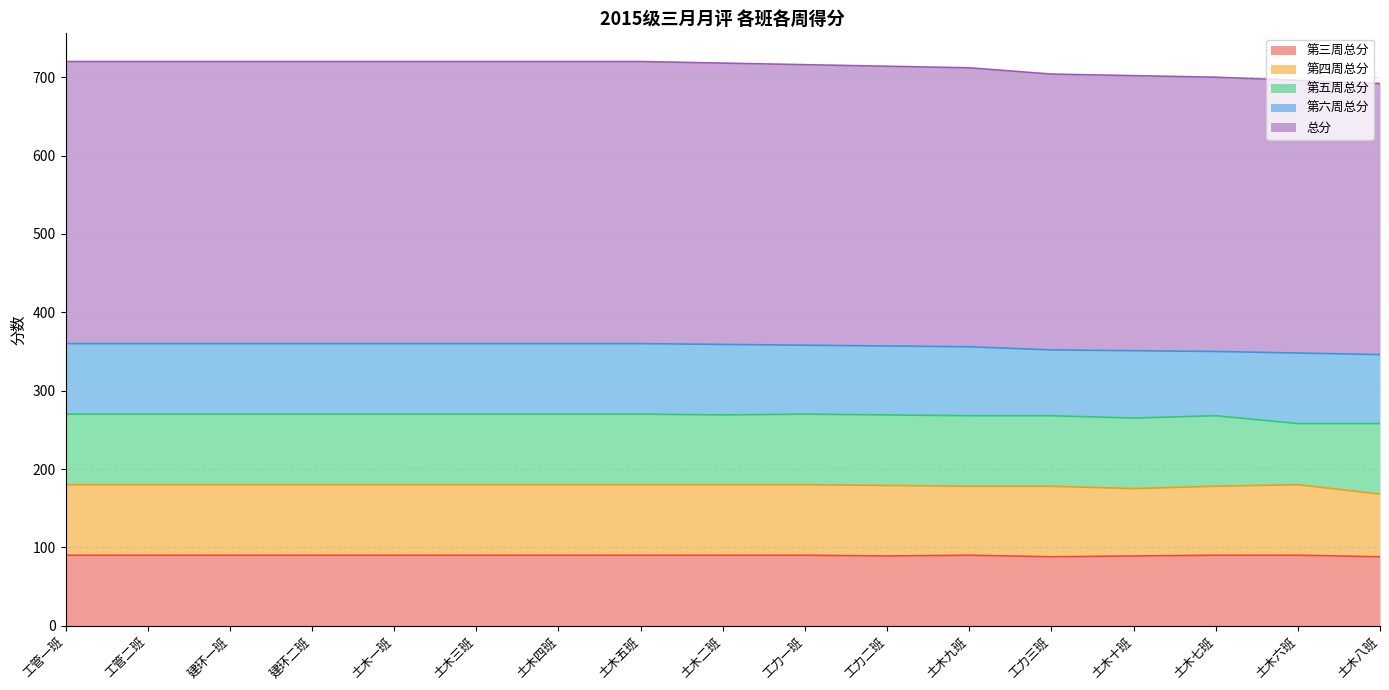

How many interior local valleys does the 第三周总分 series have?

2